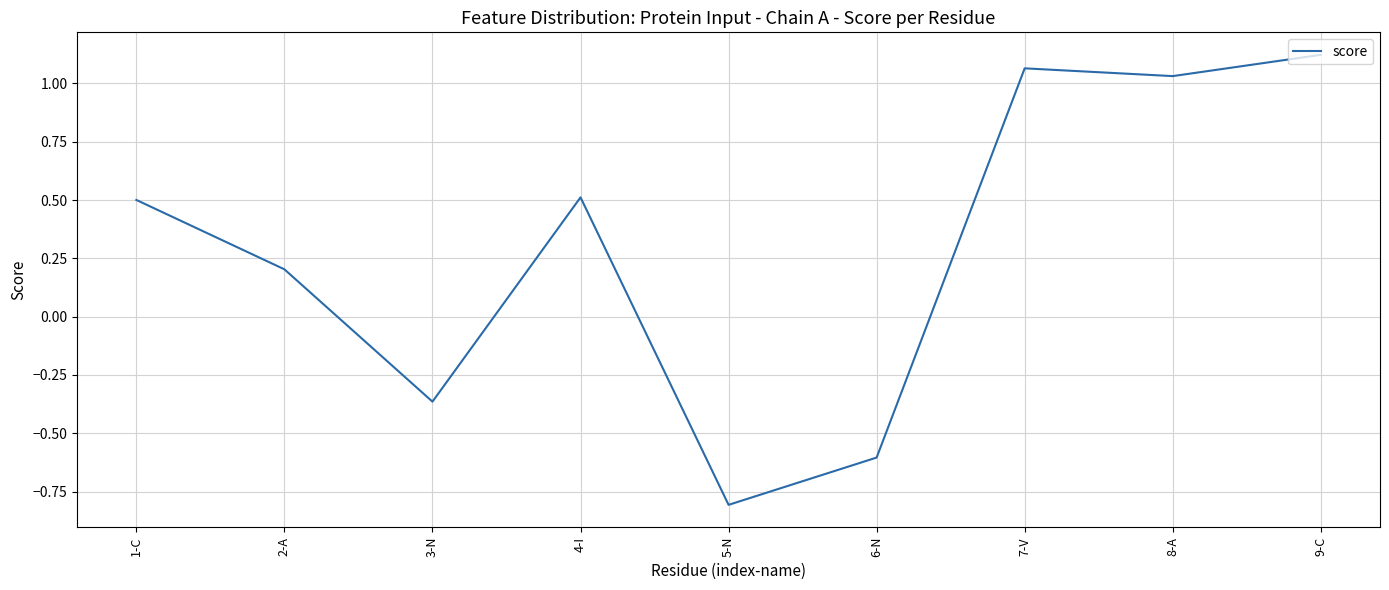

Does the chart have visible grid lines?

Yes